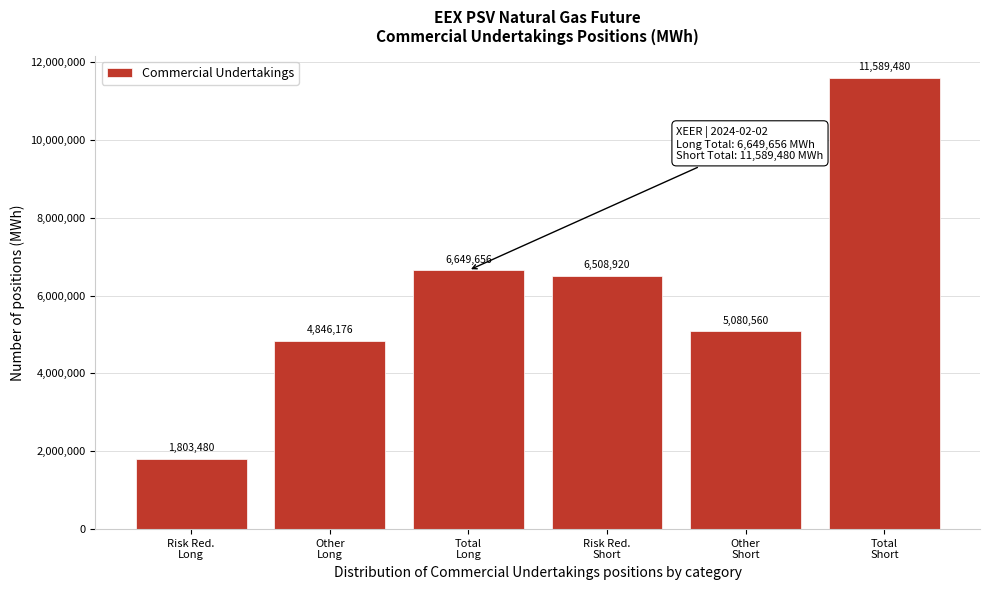

Reading left to right, list all the values displayed in this chart.

1803480	4846176	6649656	6508920	5080560	11589480